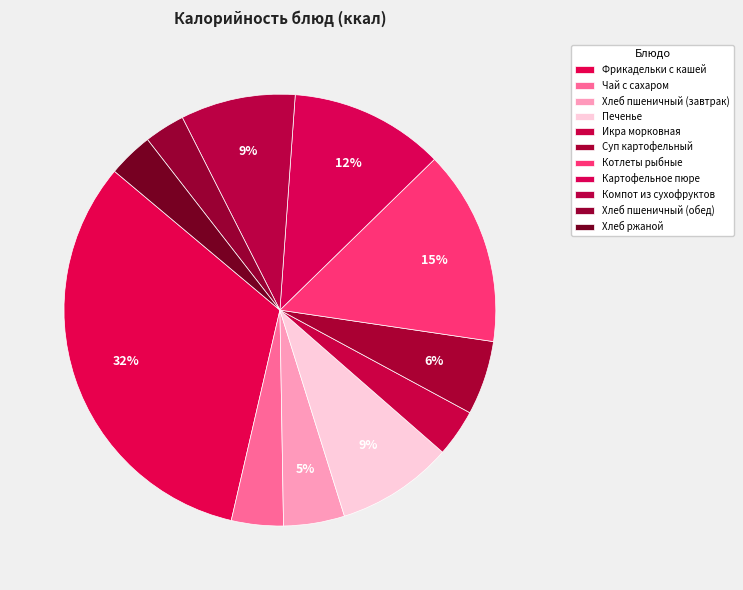

How many segments does this pie chart have?

11